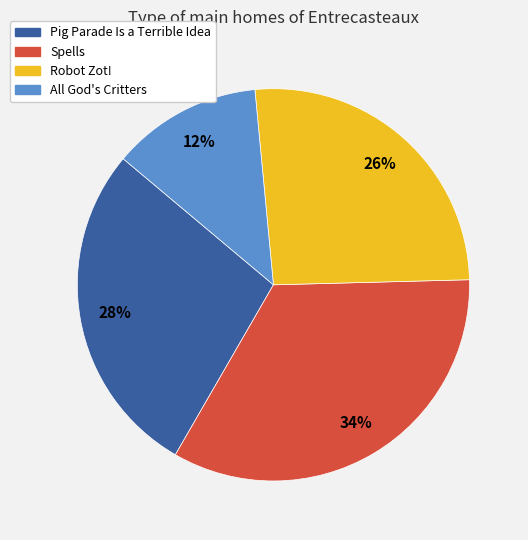

What is the smallest slice in the pie chart?

All God's Critters